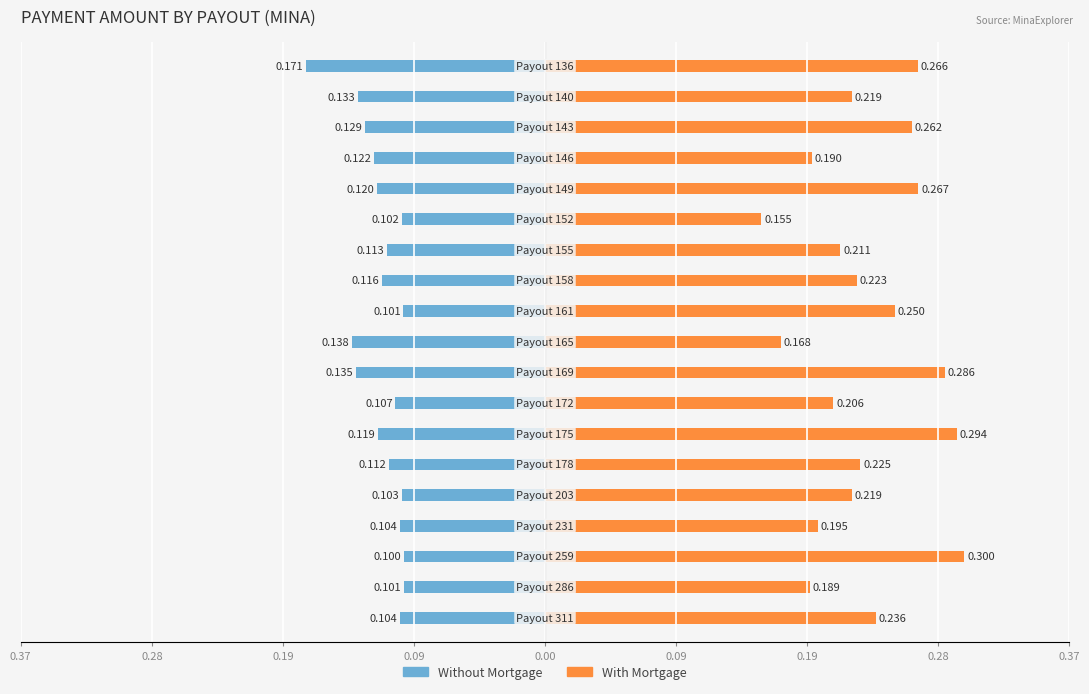

The With Mortgage series shows 0.1 at 0.19. True or false?

False